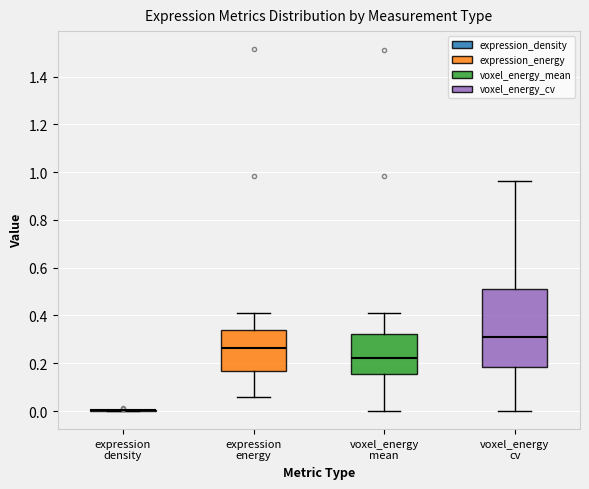

Reading left to right, read every box against the y-axis: the position of its median line, the range the box covers, and the ends of its whiskers. The values are not printed on the chart, so give them approximately, as read against the axis.

expression density: box collapsed to a line at 0.00, whiskers 0.00 to 0.00
expression energy: median 0.26, box 0.16 to 0.34, whiskers 0.06 to 0.40
voxel_energy mean: median 0.22, box 0.16 to 0.32, whiskers 0.00 to 0.40
voxel_energy cv: median 0.32, box 0.18 to 0.52, whiskers 0.00 to 0.96